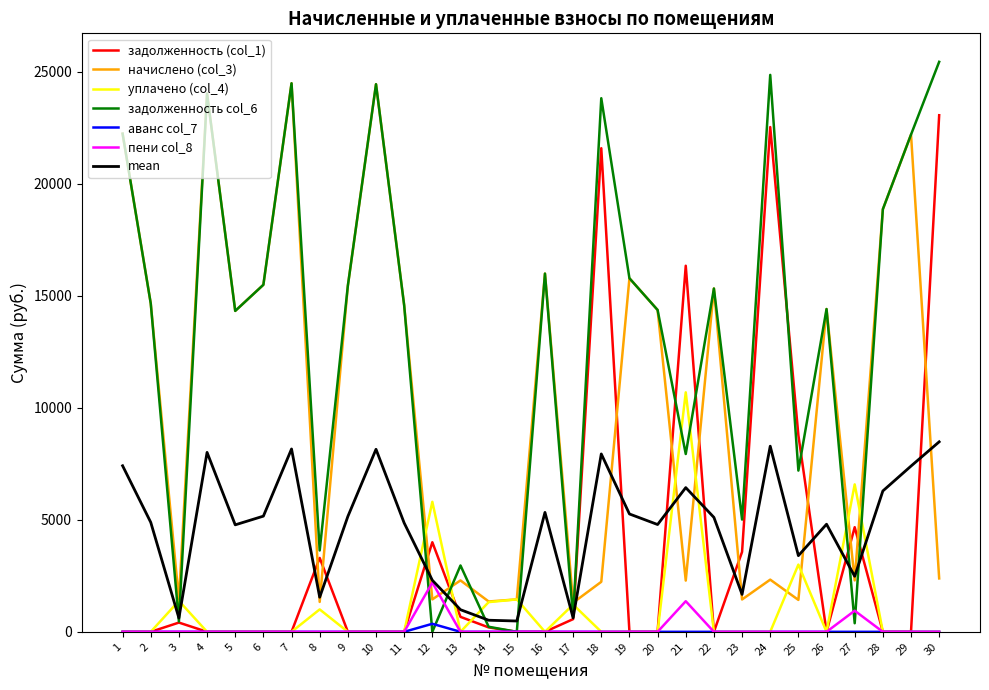

The value of задолженность (col_1) at 12 is 3997.2. True or false?

True